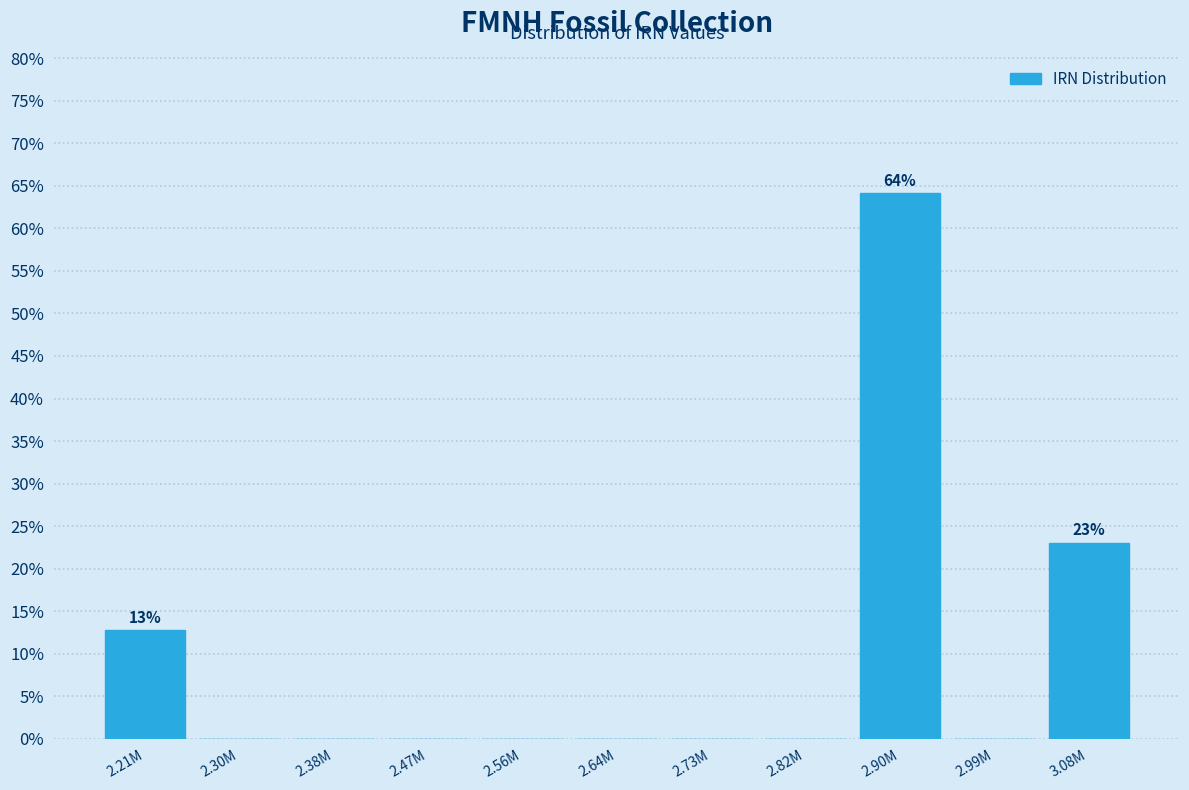

Reading left to right, extract all data points from this chart.

2.21M=12.8	2.30M=0.0	2.38M=0.0	2.47M=0.0	2.56M=0.0	2.64M=0.0	2.73M=0.0	2.82M=0.0	2.90M=64.1	2.99M=0.0	3.08M=23.1